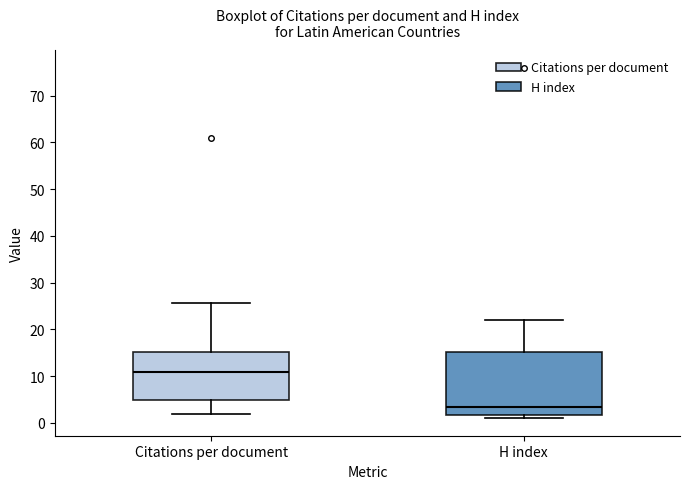

Comparing the boxes themselves (not the whiskers), which one is the tallest?

H index